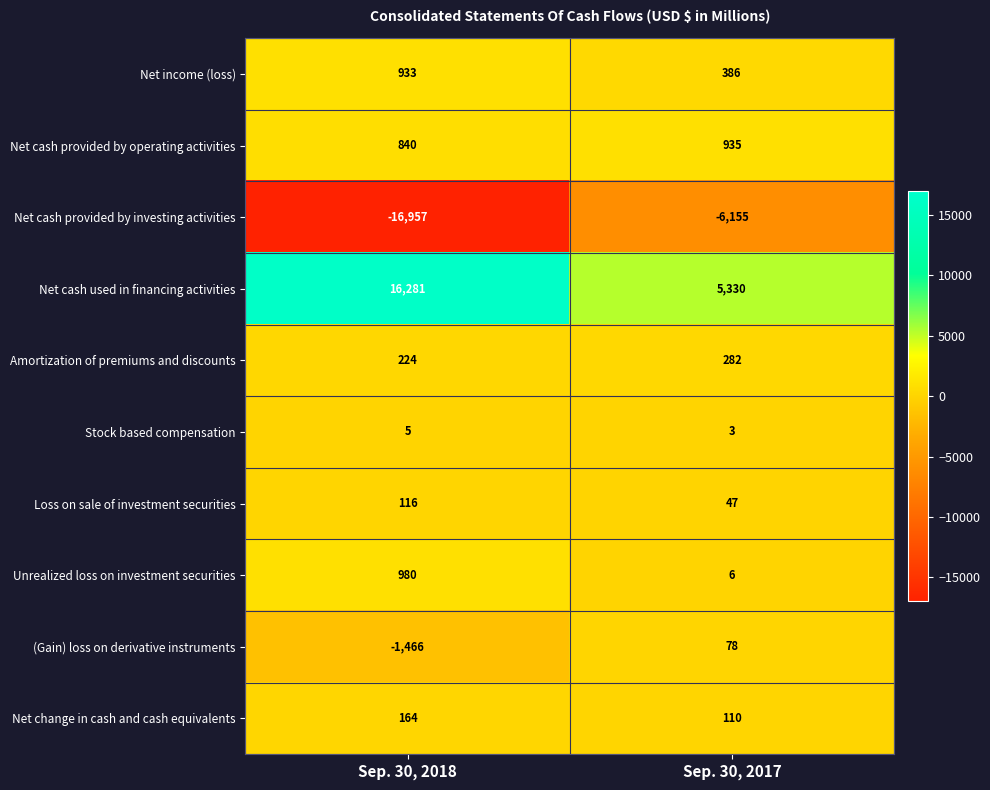

What is the approximate value of Net cash provided by investing activities at Sep. 30, 2017, to the nearest 100?

-6200